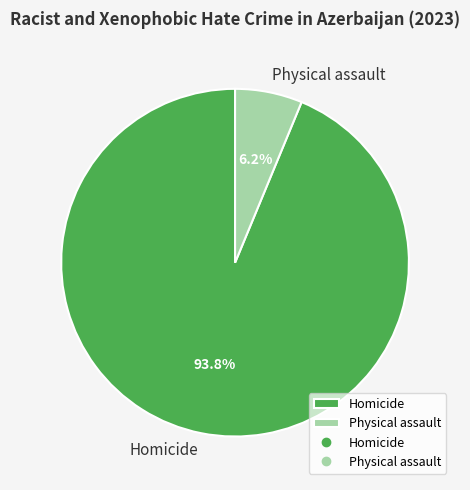

Which category has the smallest portion of the pie?

Physical assault